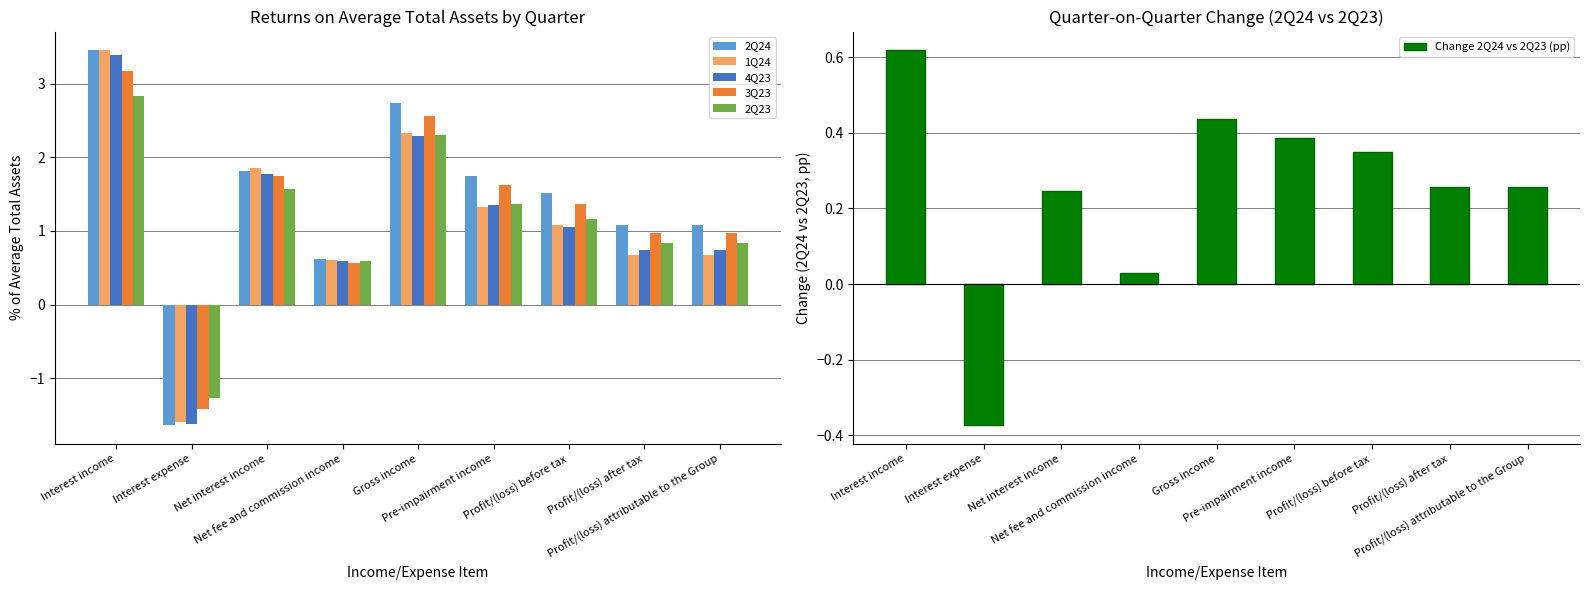

What is the label of the 1st bar from the right?

Profit/(loss) attributable to the Group